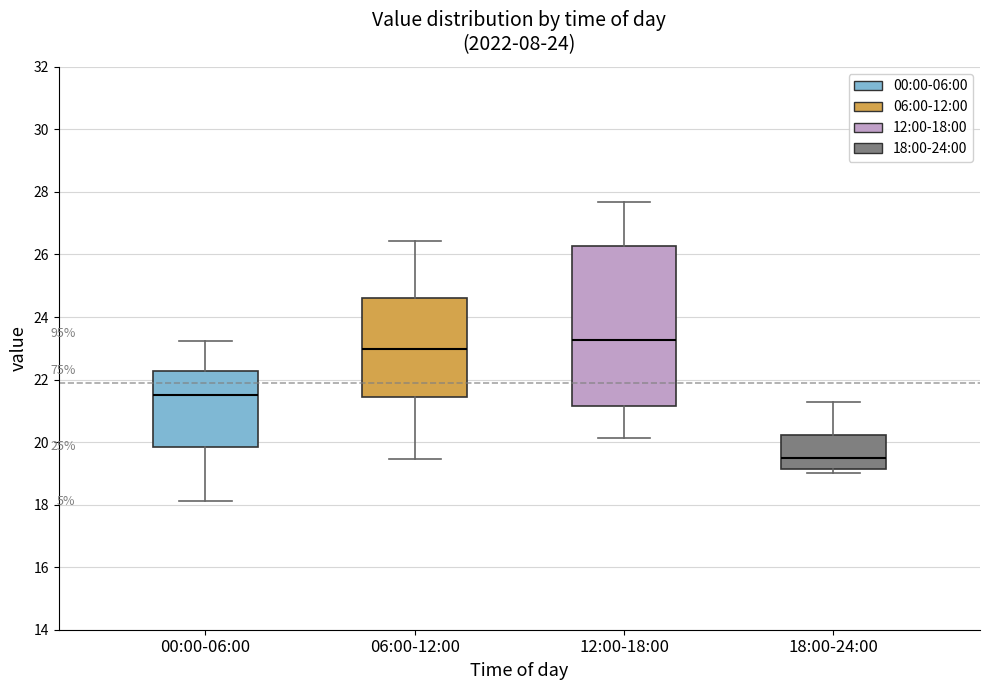

Which box has the highest median line?

12:00-18:00